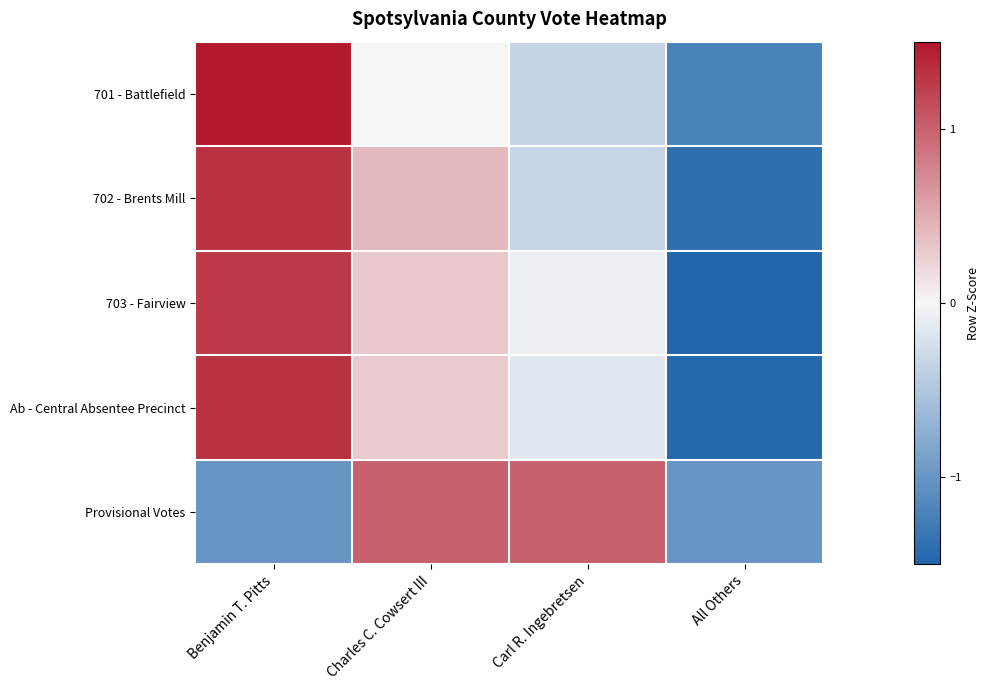

Reading left to right, what are all the values shown in this chart?

701 - Battlefield: Benjamin T. Pitts=1.6	Charles C. Cowsert III=-0.0	Carl R. Ingebretsen=-0.4	All Others=-1.2
702 - Brents Mill: Benjamin T. Pitts=1.3	Charles C. Cowsert III=0.4	Carl R. Ingebretsen=-0.3	All Others=-1.4
703 - Fairview: Benjamin T. Pitts=1.3	Charles C. Cowsert III=0.3	Carl R. Ingebretsen=-0.1	All Others=-1.5
Ab - Central Absentee Precinct: Benjamin T. Pitts=1.3	Charles C. Cowsert III=0.3	Carl R. Ingebretsen=-0.1	All Others=-1.5
Provisional Votes: Benjamin T. Pitts=-1.0	Charles C. Cowsert III=1.0	Carl R. Ingebretsen=1.0	All Others=-1.0